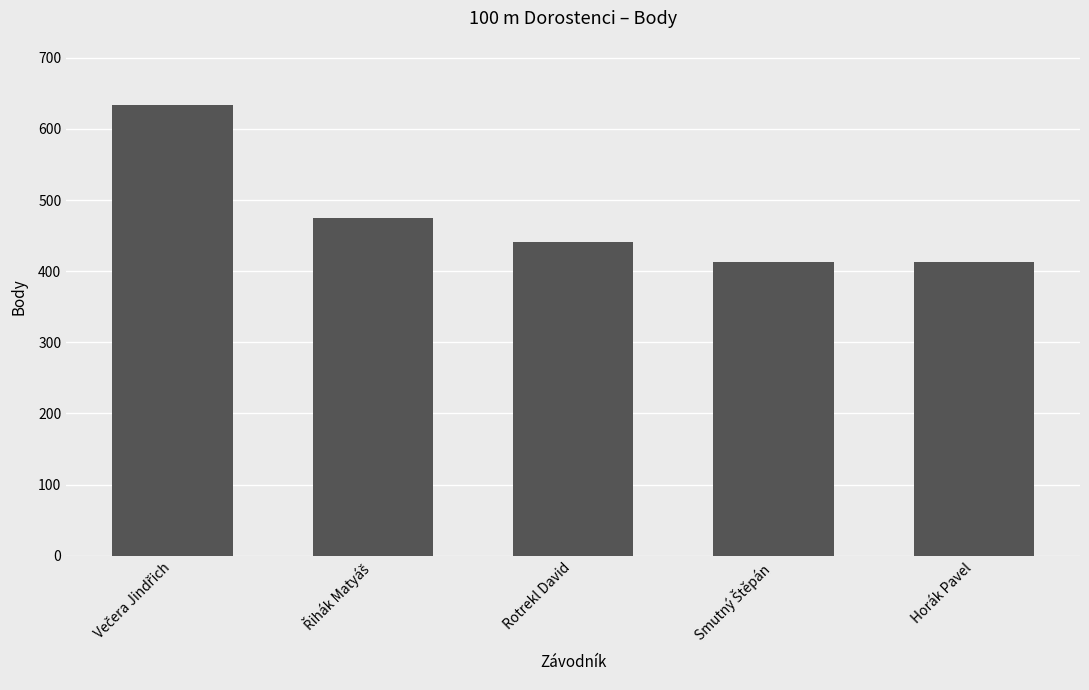

True or false: the data shows 102 at Rotrekl David.

False